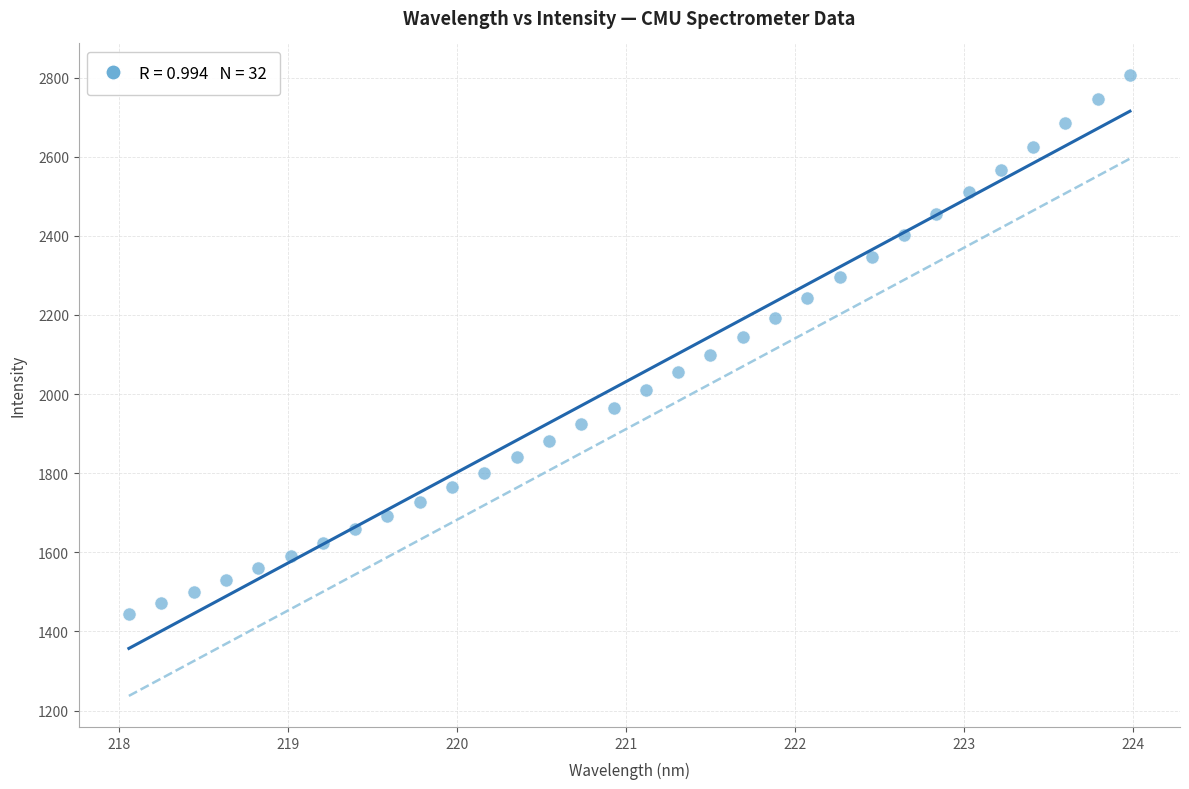

What is the range of X values (max minus min)?

5.9